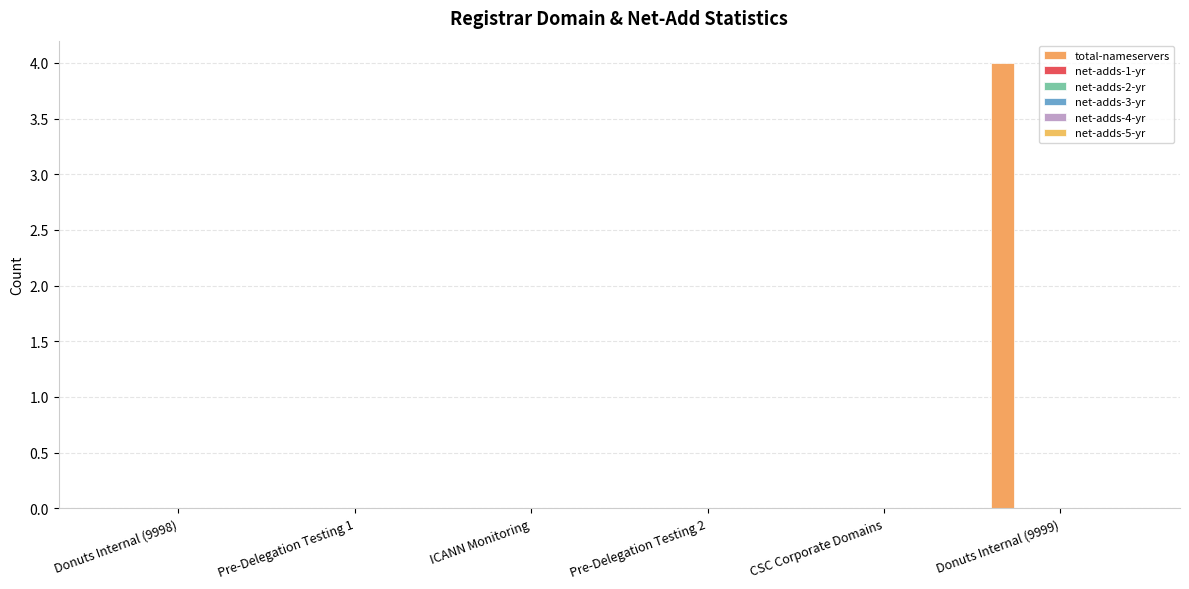

Reading left to right, what are all the values shown in this chart?

total-nameservers: 0	0	0	0	0	4
net-adds-1-yr: 0	0	0	0	0	0
net-adds-2-yr: 0	0	0	0	0	0
net-adds-3-yr: 0	0	0	0	0	0
net-adds-4-yr: 0	0	0	0	0	0
net-adds-5-yr: 0	0	0	0	0	0